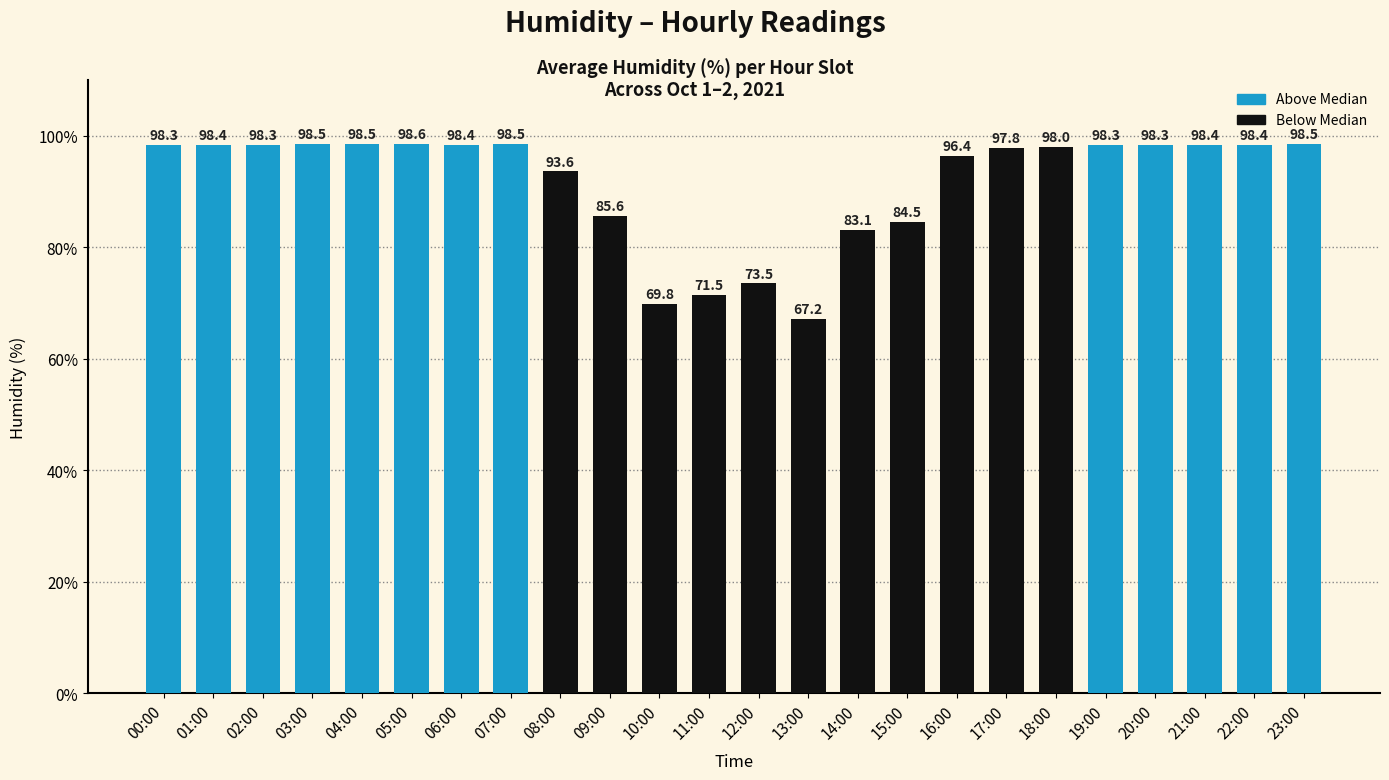

What position from the left is 09:00?

10